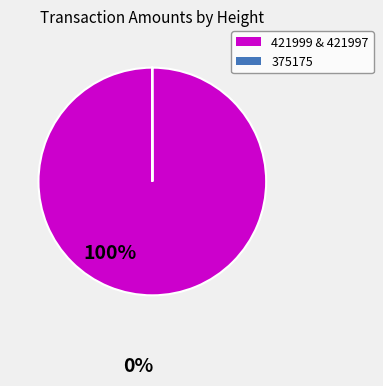

Which category has the biggest portion of the pie?

421999 & 421997